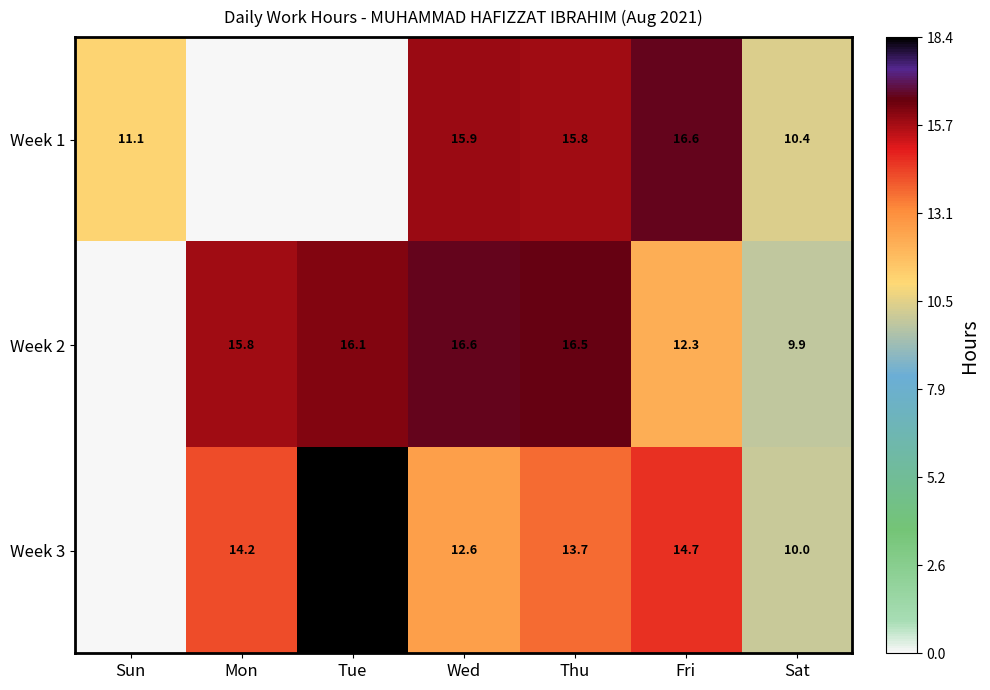

The value of Week 1 at Sat is 5.0. True or false?

False